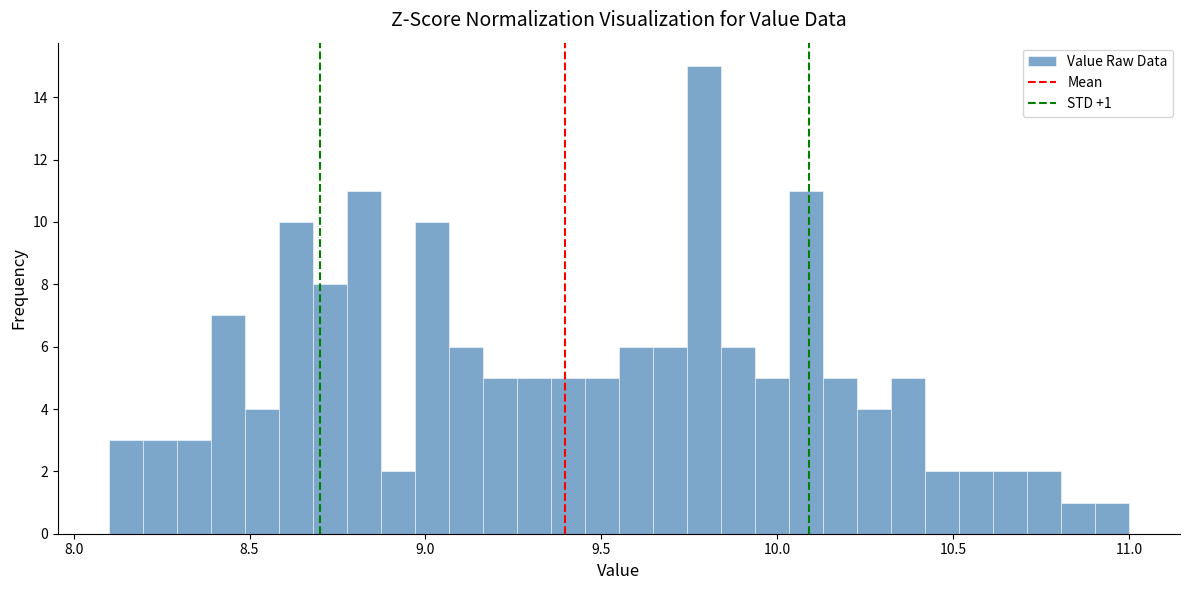

Around what value on the x-axis is the tallest bar? Give the approximate position of its centre, as read against the axis.

9.80